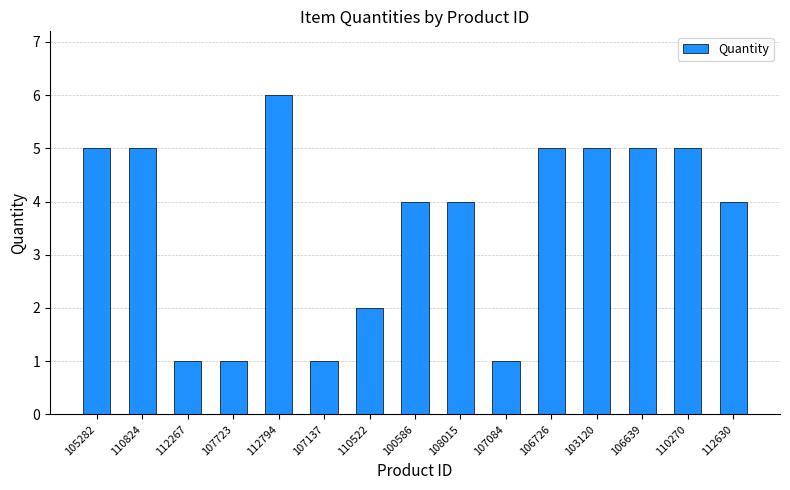

What is the label of the 4th bar from the right?

103120